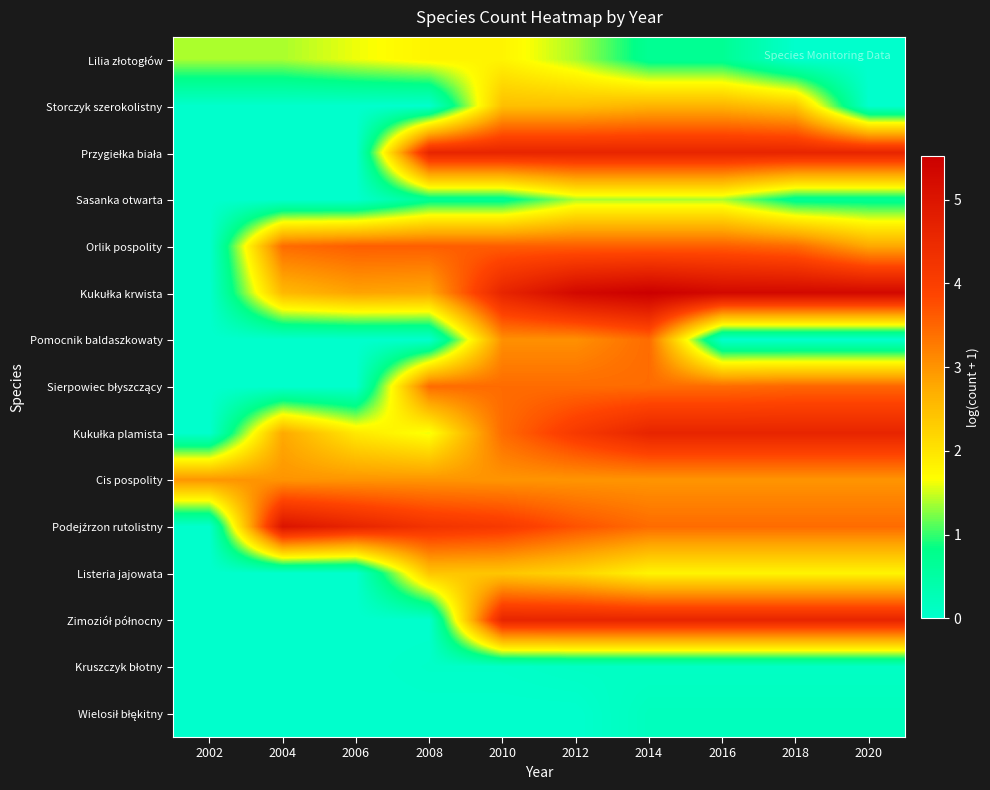

Which series has the largest range (max minus min)?

Kukułka krwista